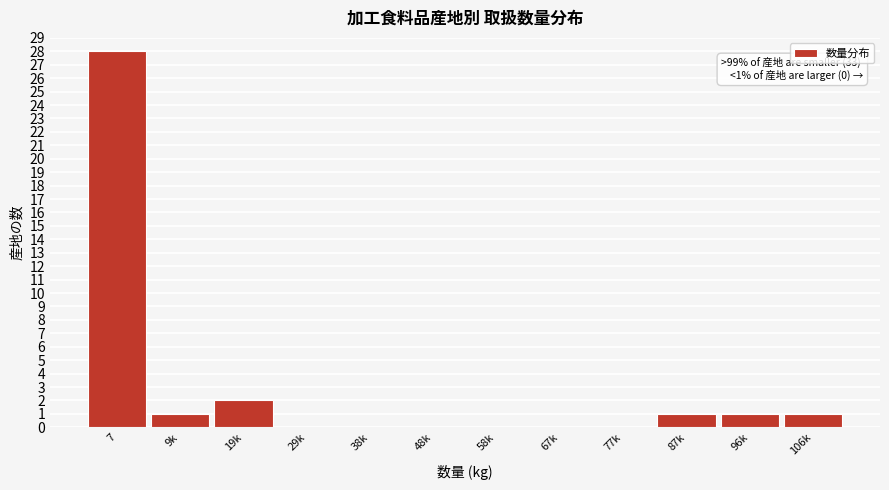

Reading left to right, what are all the values shown in this chart?

7=28	9k=1	19k=2	29k=0	38k=0	48k=0	58k=0	67k=0	77k=0	87k=1	96k=1	106k=1